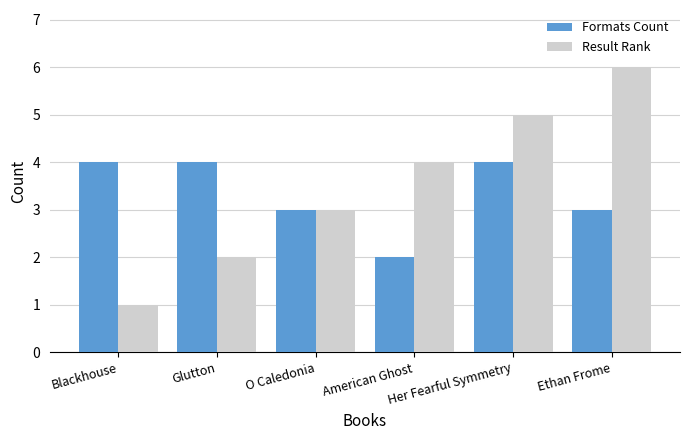

Rank the series at Glutton from highest to lowest value.

Formats Count, Result Rank